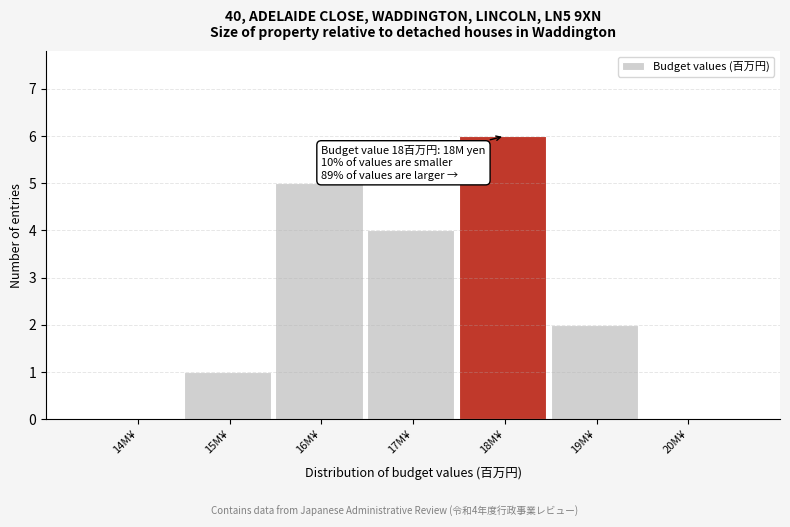

Reading left to right, extract all data points from this chart.

14M¥=0	15M¥=1	16M¥=5	17M¥=4	18M¥=6	19M¥=2	20M¥=0